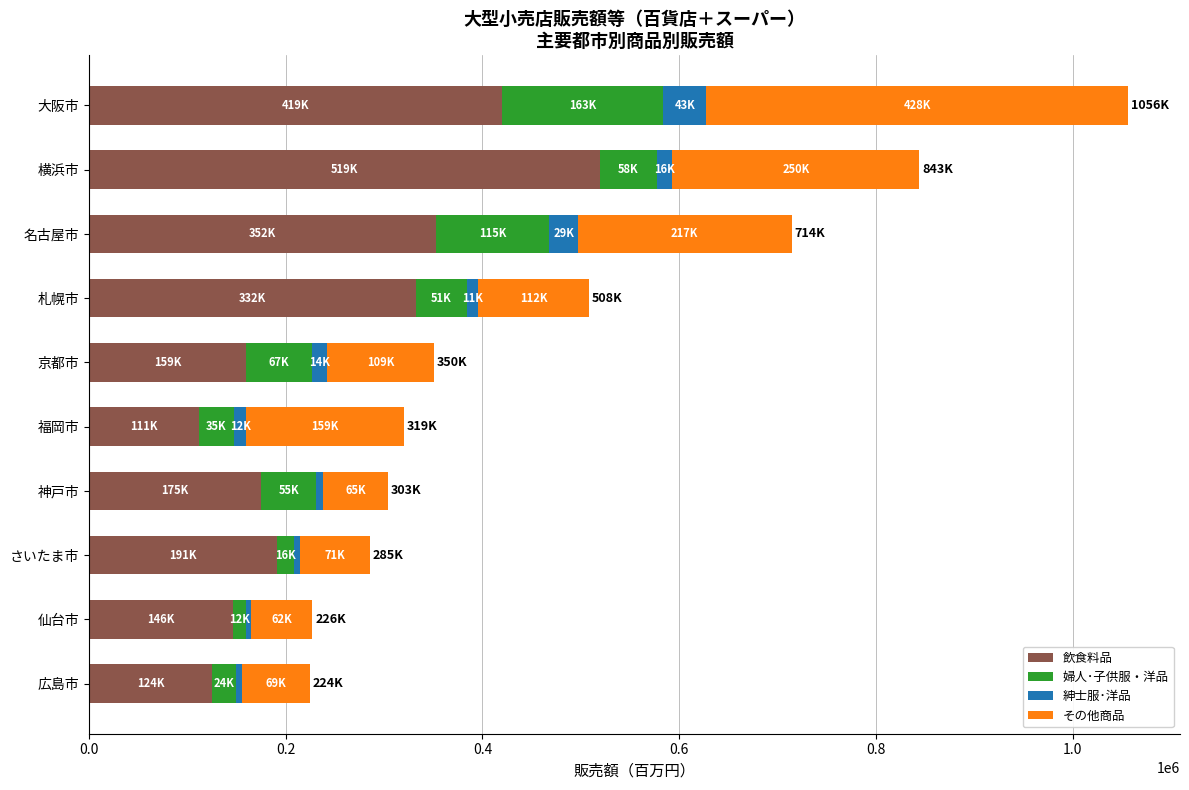

What is the maximum value for 飲食料品?

519043